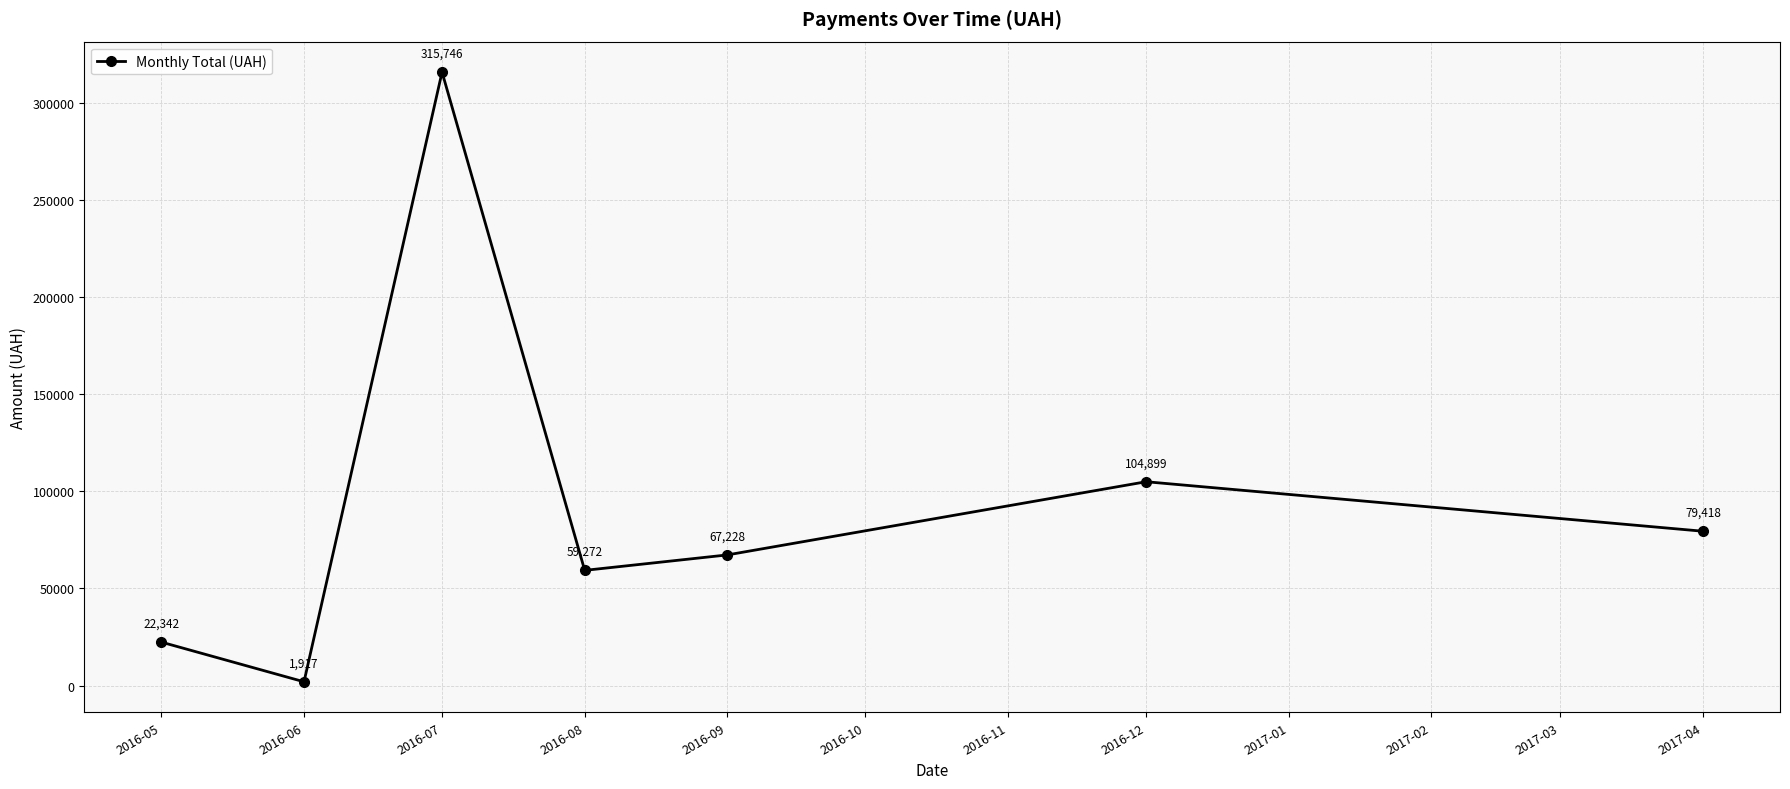

Which label corresponds to the smallest value in the chart?

2016-06